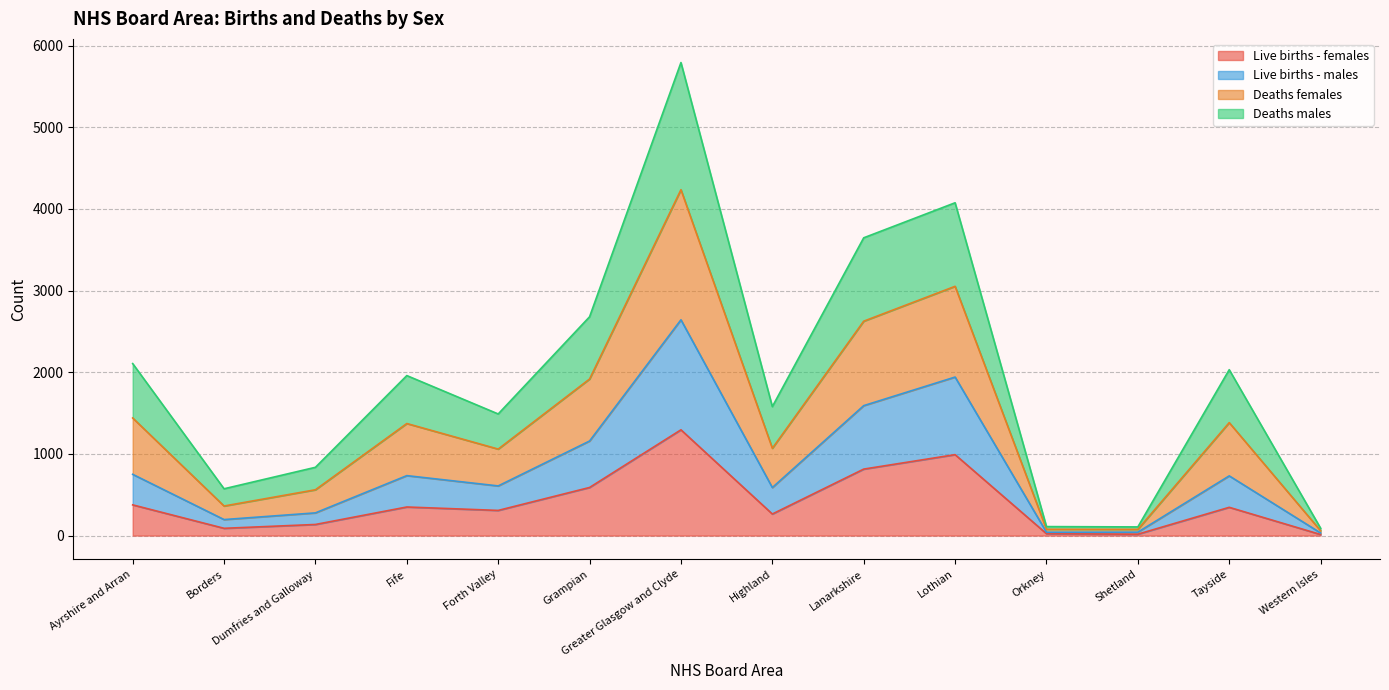

What is the difference between the highest and lowest values at Shetland?

89